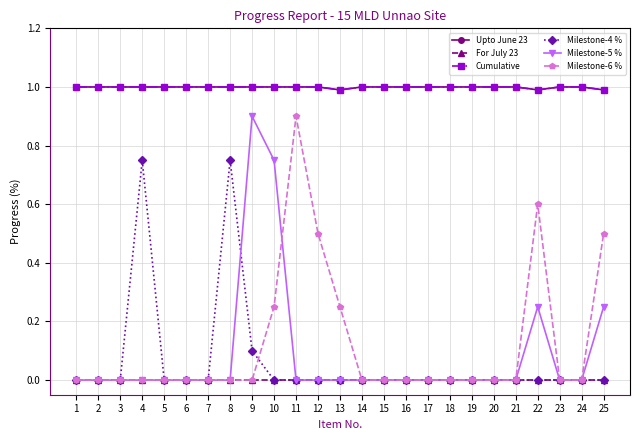

True or false: Milestone-4 % and Upto June 23 intersect in this chart.

False